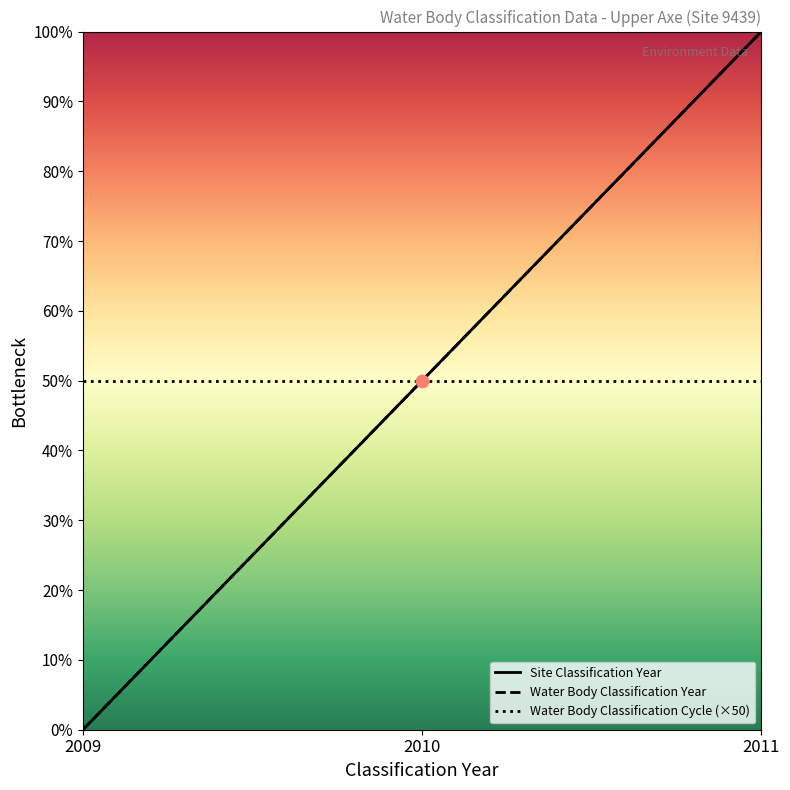

What are all the series names shown in the legend?

Site Classification Year, Water Body Classification Year, Water Body Classification Cycle (×50)